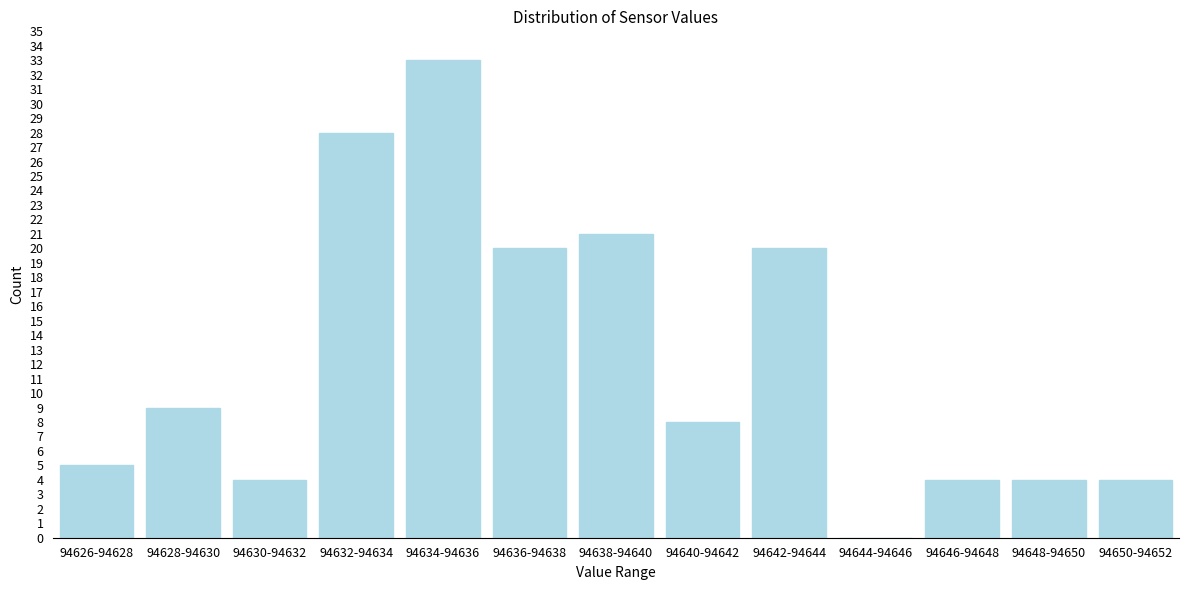

Reading left to right, extract all data points from this chart.

94626-94628=5	94628-94630=9	94630-94632=4	94632-94634=28	94634-94636=33	94636-94638=20	94638-94640=21	94640-94642=8	94642-94644=20	94644-94646=0	94646-94648=4	94648-94650=4	94650-94652=4